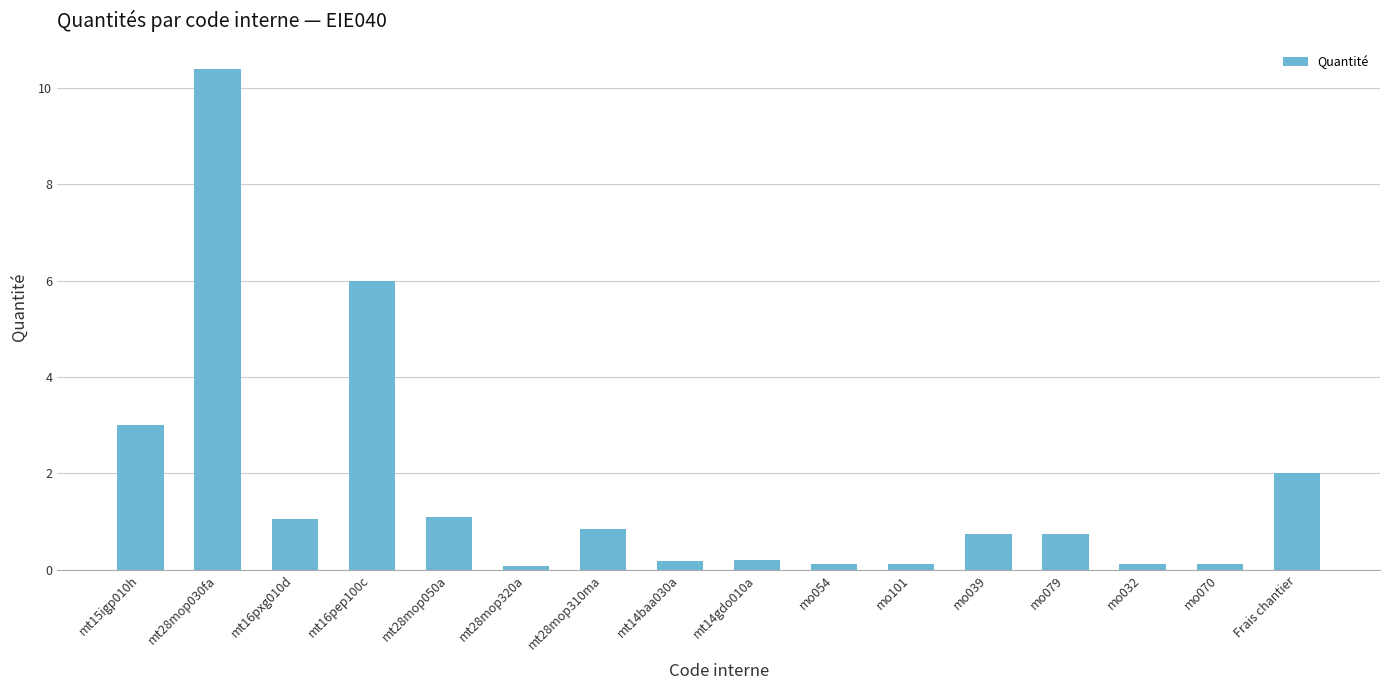

Reading left to right, what are all the values shown in this chart?

mt15igp010h=3.0	mt28mop030fa=10.4	mt16pxg010d=1.1	mt16pep100c=6.0	mt28mop050a=1.1	mt28mop320a=0.1	mt28mop310ma=0.8	mt14baa030a=0.2	mt14gdo010a=0.2	mo054=0.1	mo101=0.1	mo039=0.7	mo079=0.7	mo032=0.1	mo070=0.1	Frais chantier=2.0